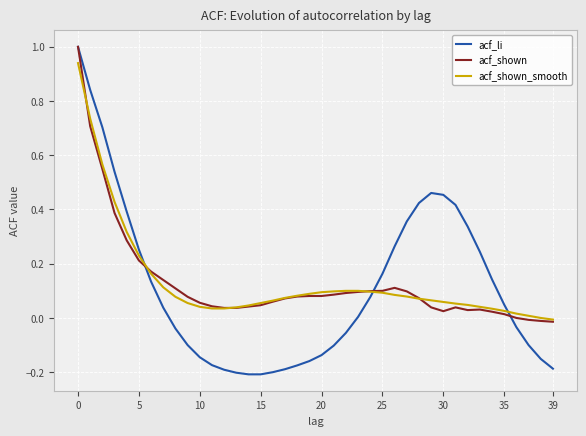

What is the maximum value shown in the chart?

1.0